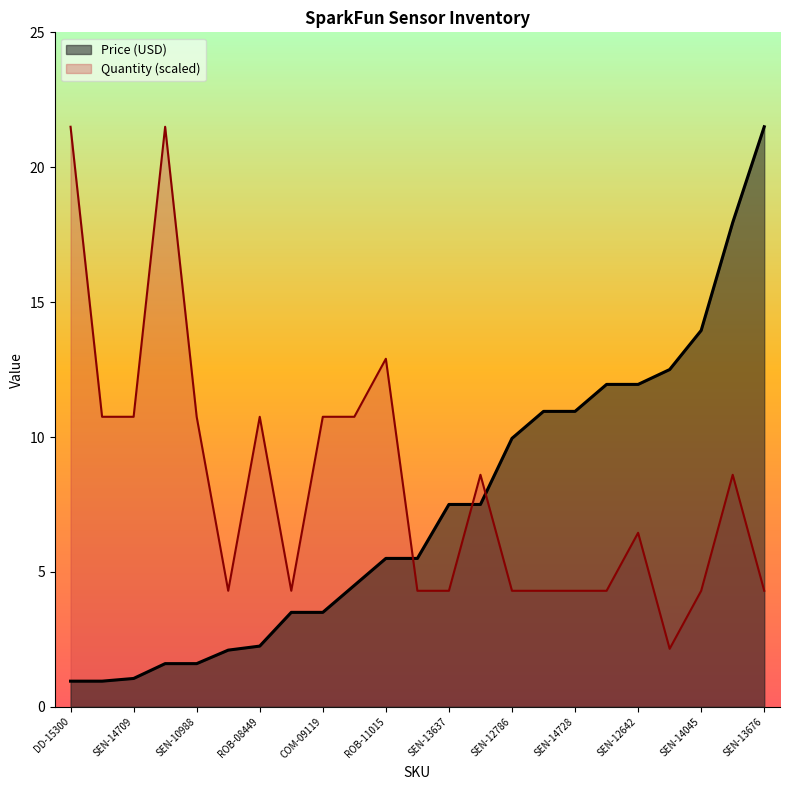

Rank the categories by Quantity value from lowest to highest.

SEN-09376, SEN-10264, SEN-14728, SEN-13637, SEN-13314, SEN-12786, SEN-13285, SEN-11769, SEN-10289, SEN-13676, SEN-14045, SEN-12642, SEN-09375, SEN-13763, SEN-10988, SEN-14709, ROB-08449, COM-09609, COM-09119, COM-09032, ROB-11015, SEN-09088, DD-15300